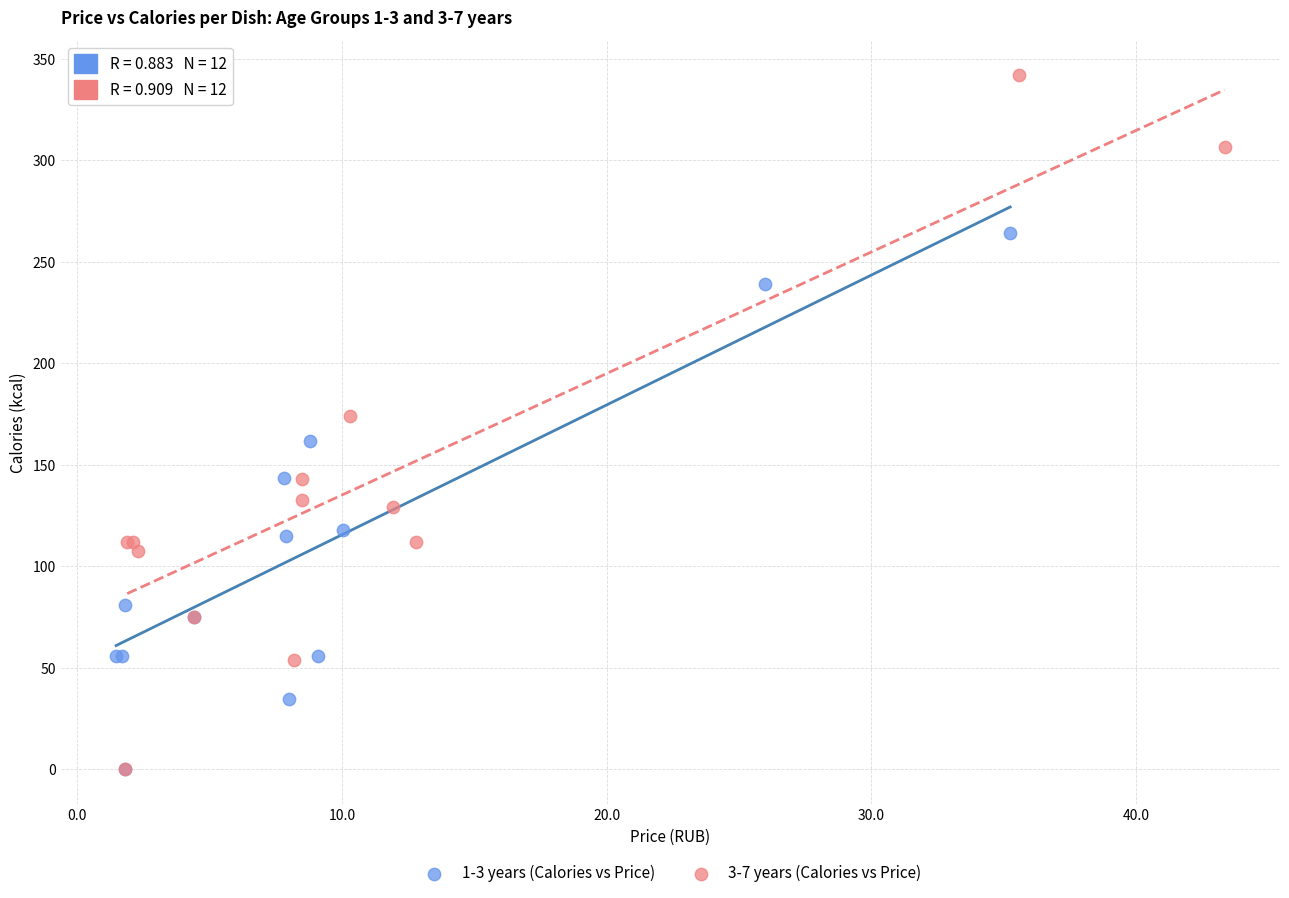

Which series has the widest spread of Y values?

3-7 years (Calories vs Price)